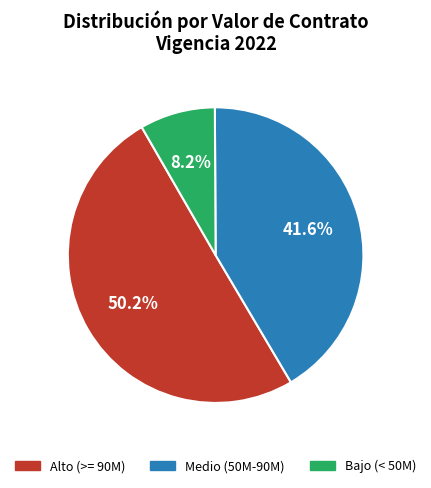

To the nearest percent, what is the average slice percentage?

33%